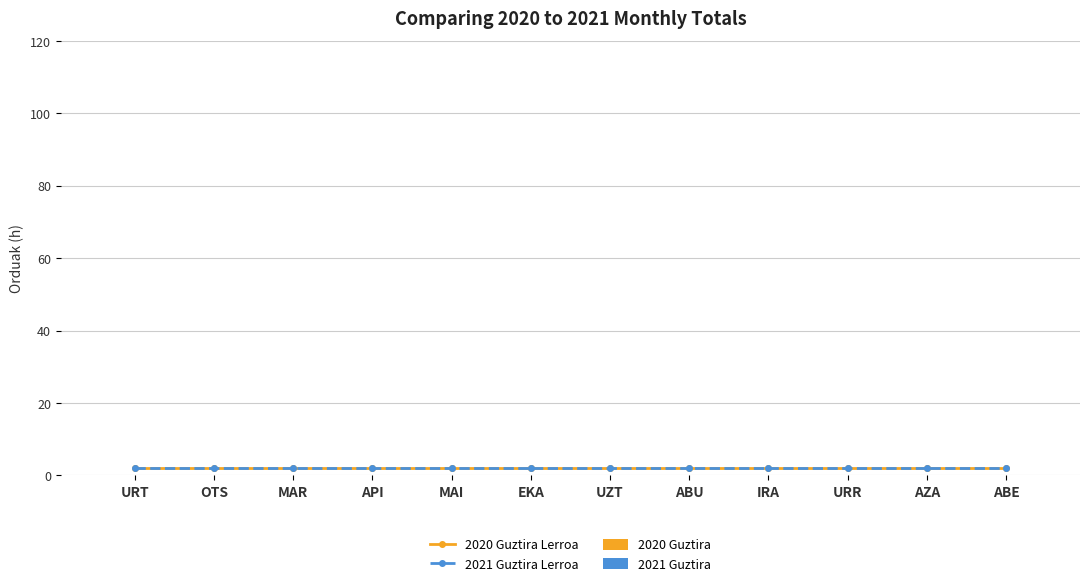

Count the number of data series in this chart.

4